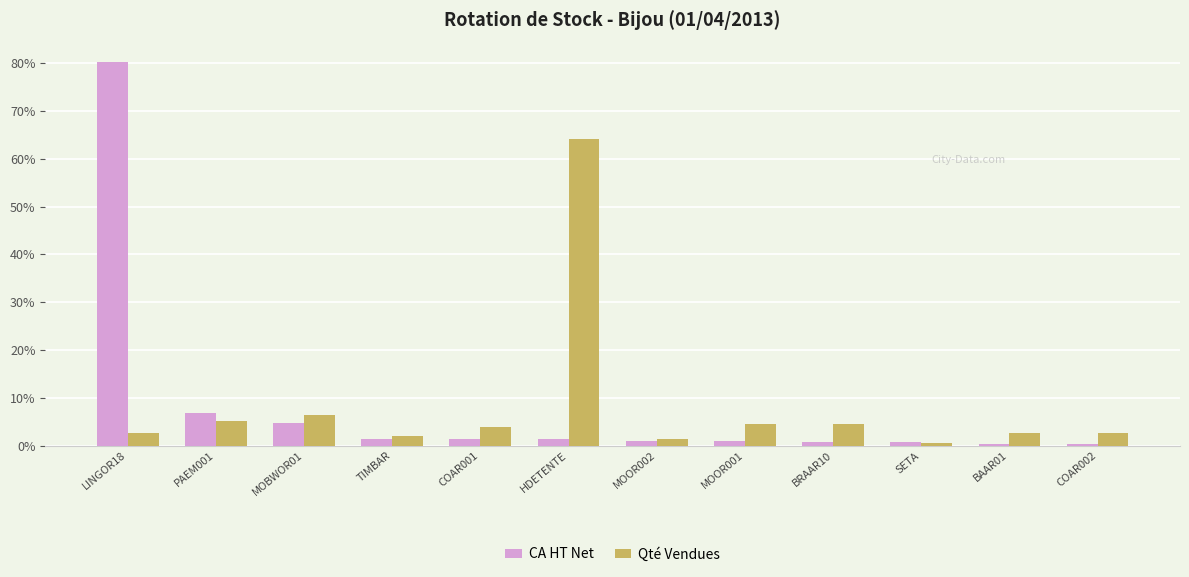

The value of Qté Vendues at BRAAR10 is 7.2. True or false?

False